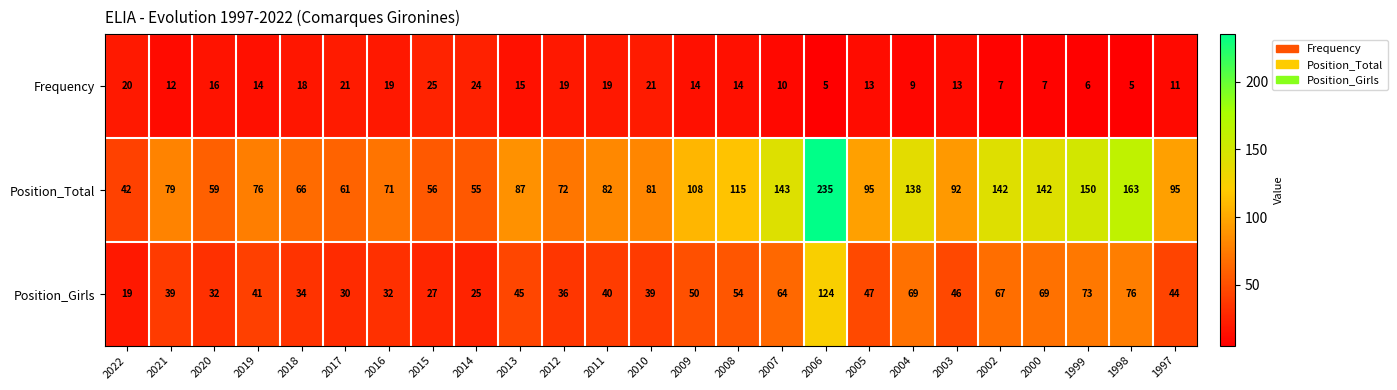

What is the spread (max minus min) of values at 2016?

52